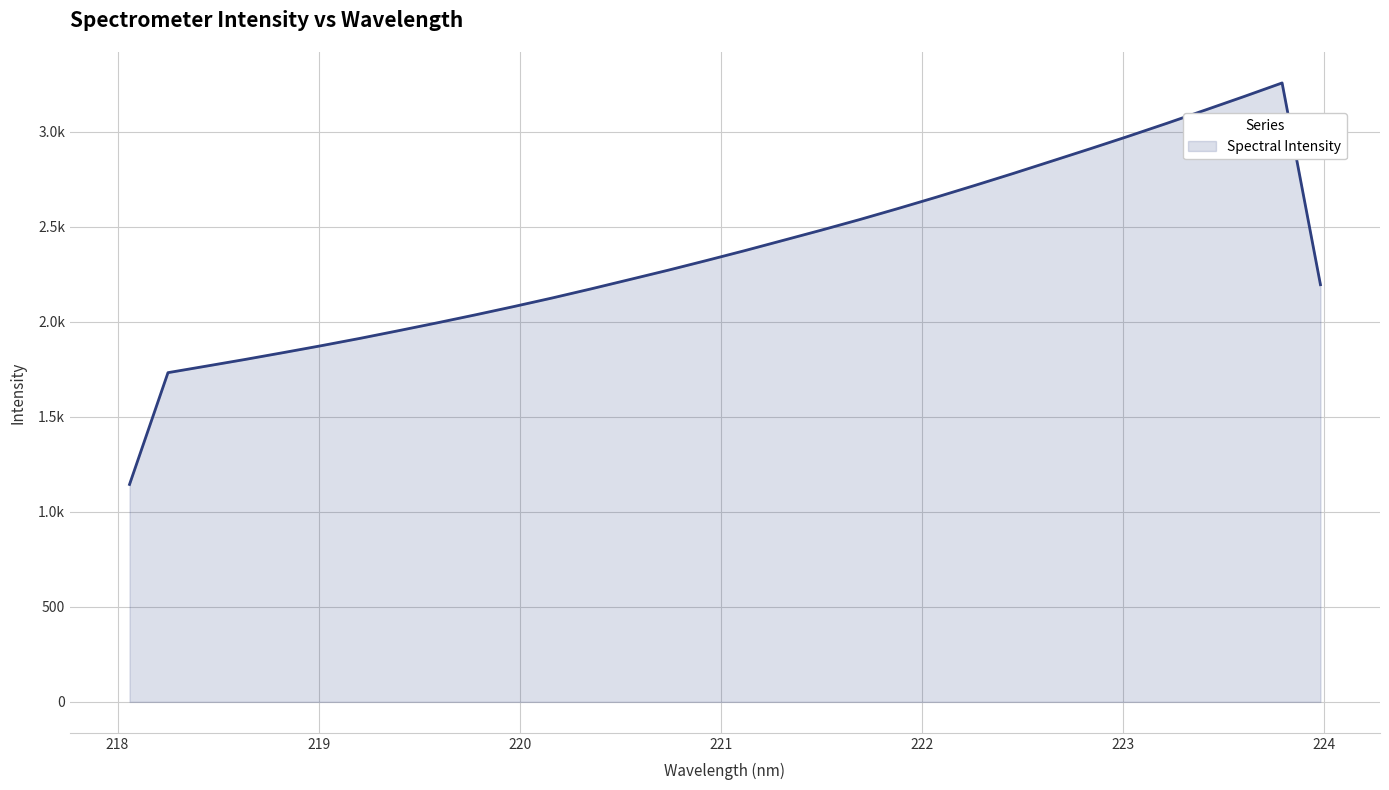

What is the average value?

2407.6